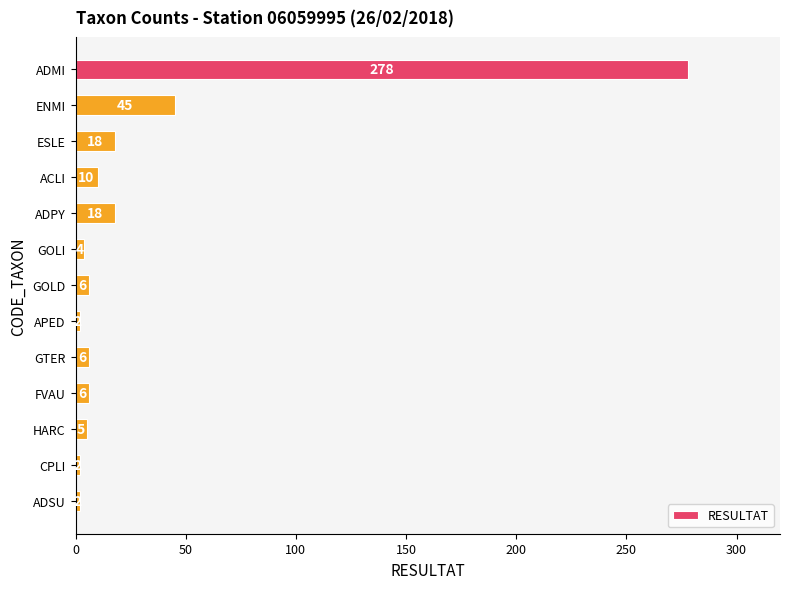

Is it true that the value at GTER is 6?

True